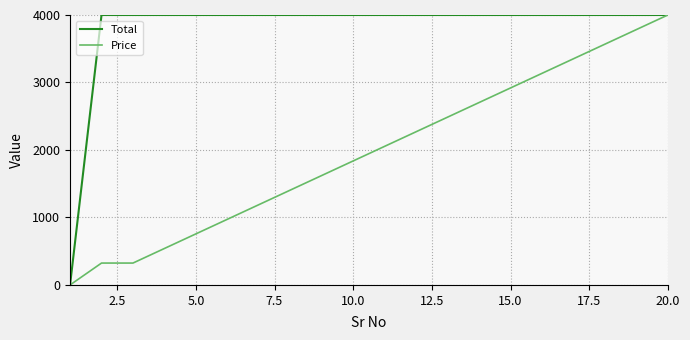

Rank the series by their average value, from highest to lowest.

Total, Price